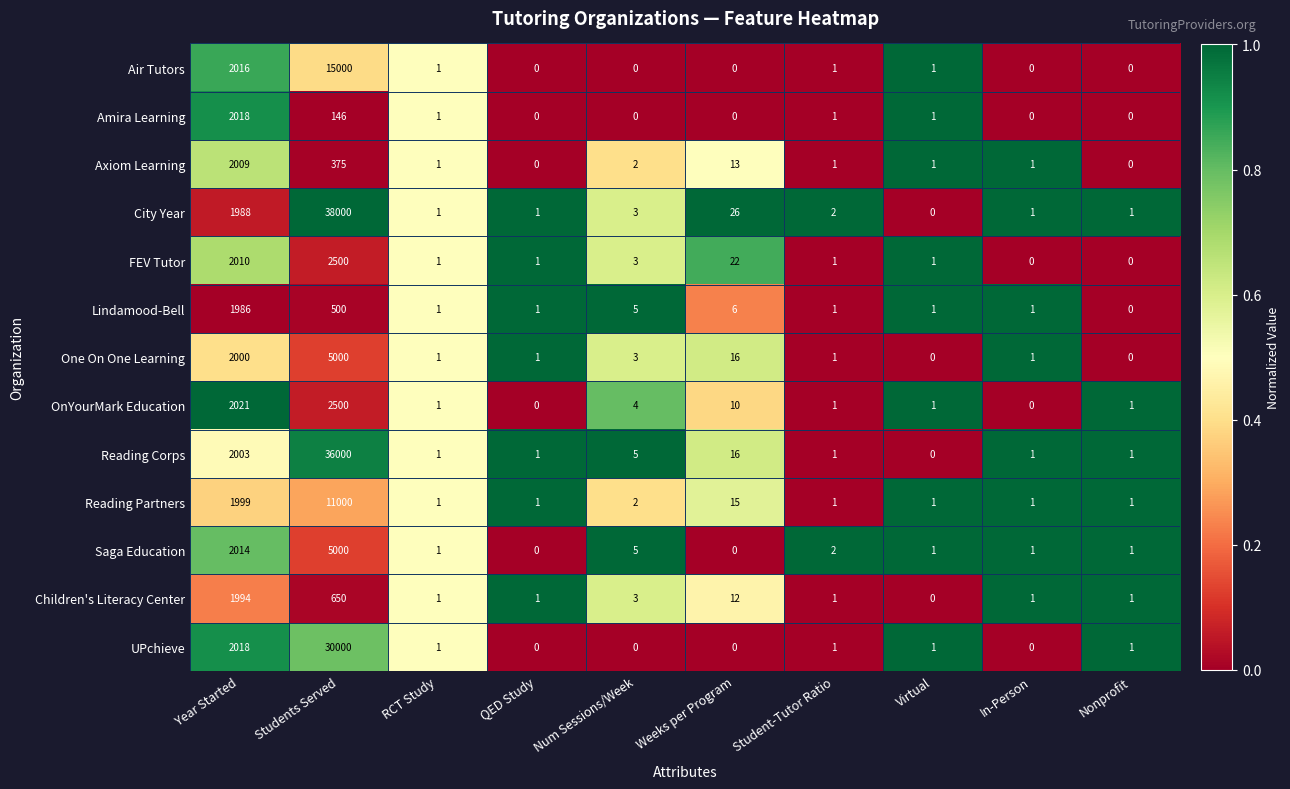

What is the difference between the second highest and minimum values in the One On One Learning series?

2000